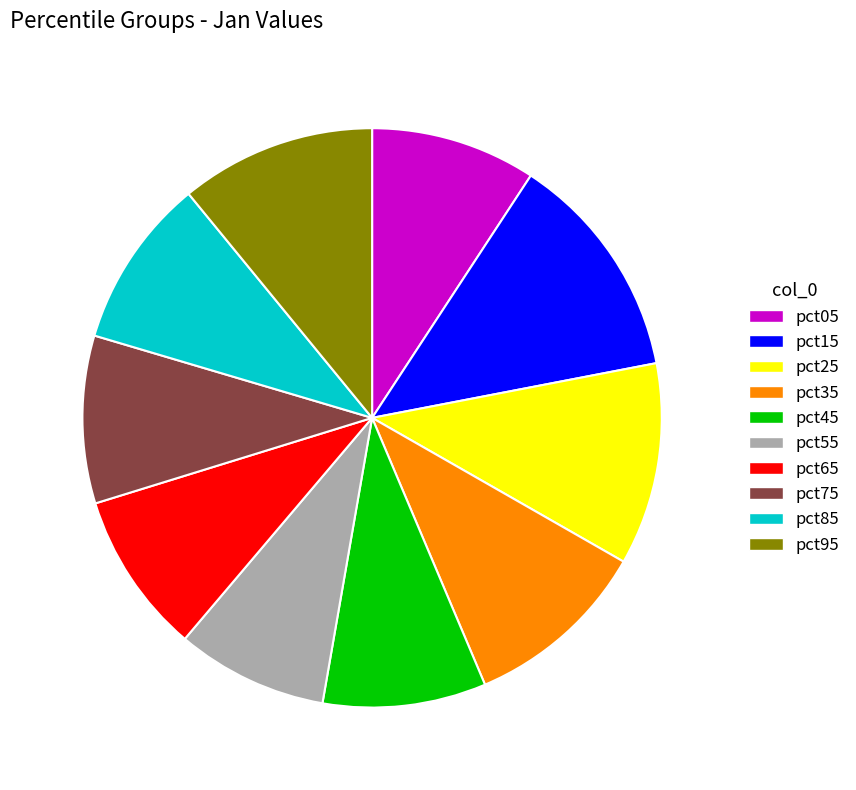

Which has a higher value, pct45 or pct55?

pct45